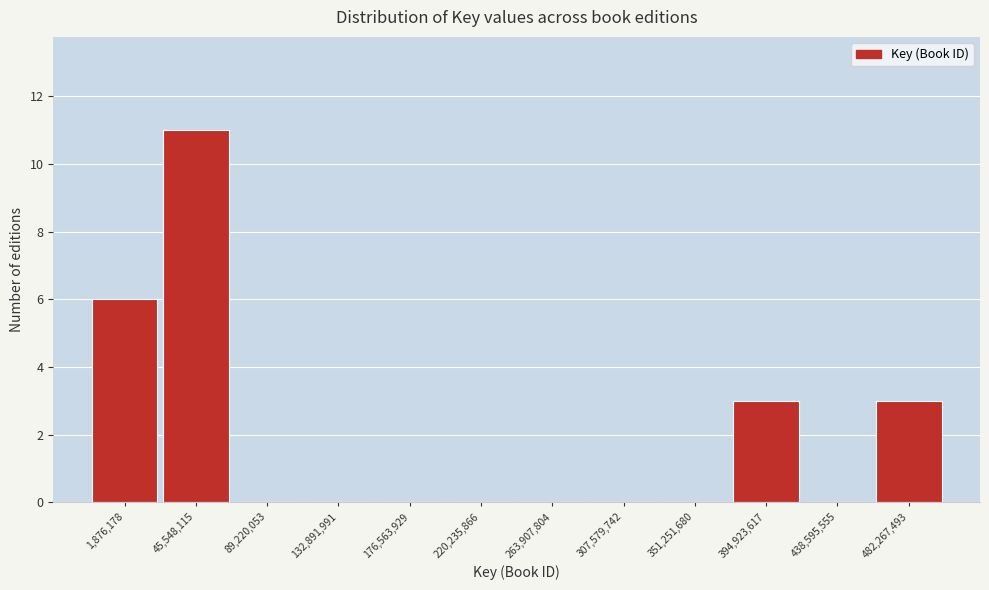

Reading right to left, extract all data points from this chart.

482,267,493=3	438,595,555=0	394,923,617=3	351,251,680=0	307,579,742=0	263,907,804=0	220,235,866=0	176,563,929=0	132,891,991=0	89,220,053=0	45,548,115=11	1,876,178=6